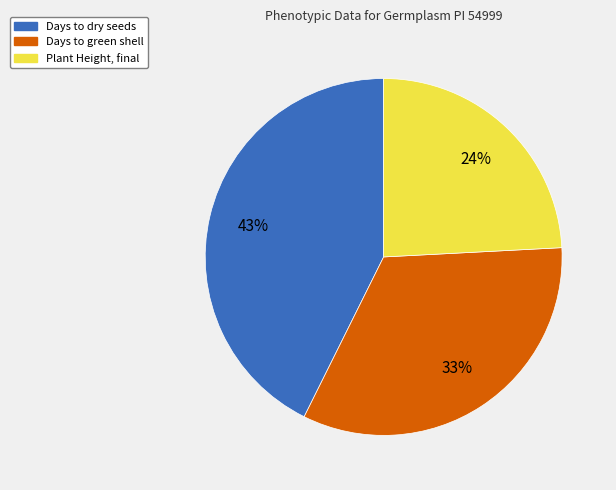

What is the smallest slice in the pie chart?

Plant Height, final